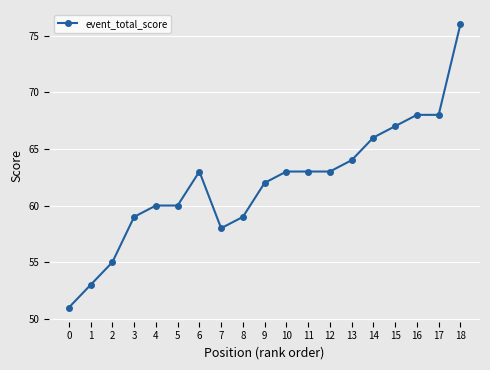

True or false: the data shows 15 at 4.

False